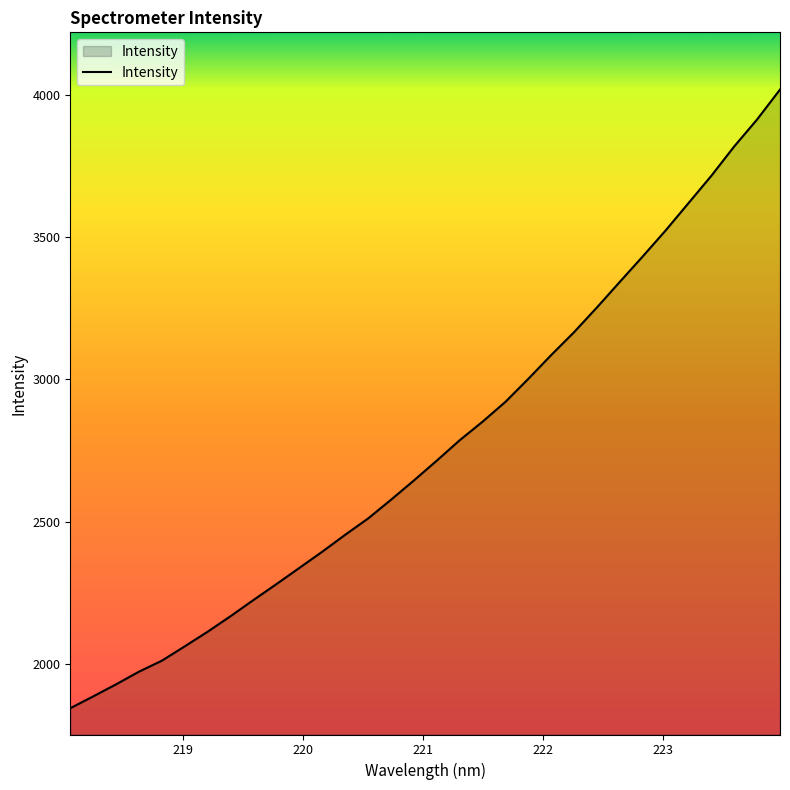

What is the greatest value displayed?

4017.7